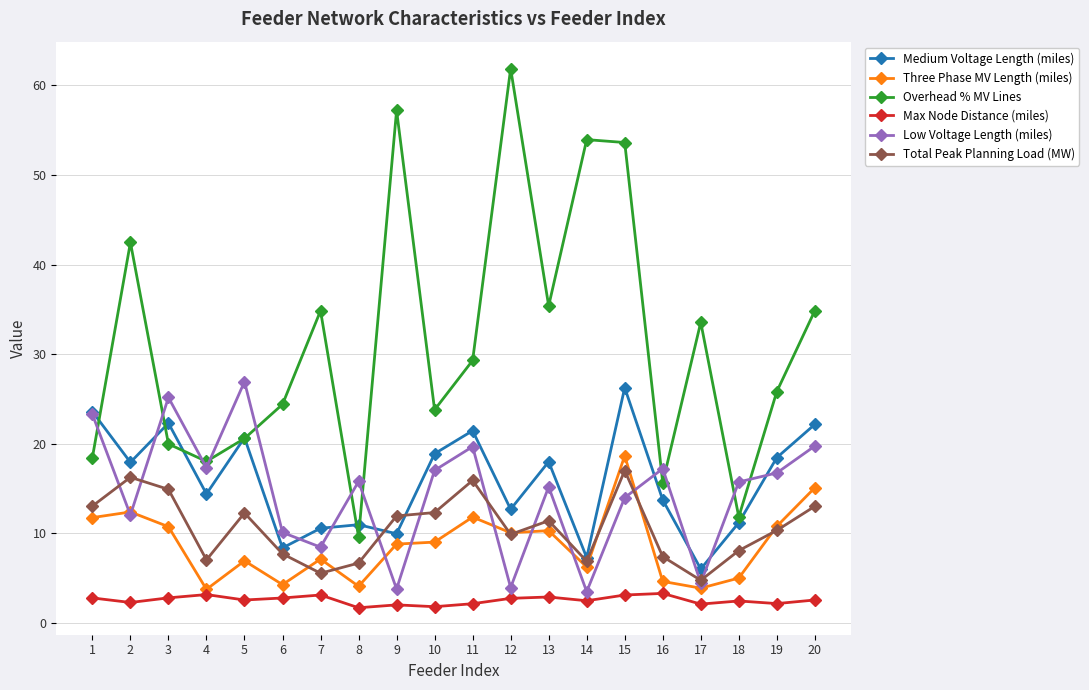

At which label does Medium Voltage Length (miles) first exceed 17?

1